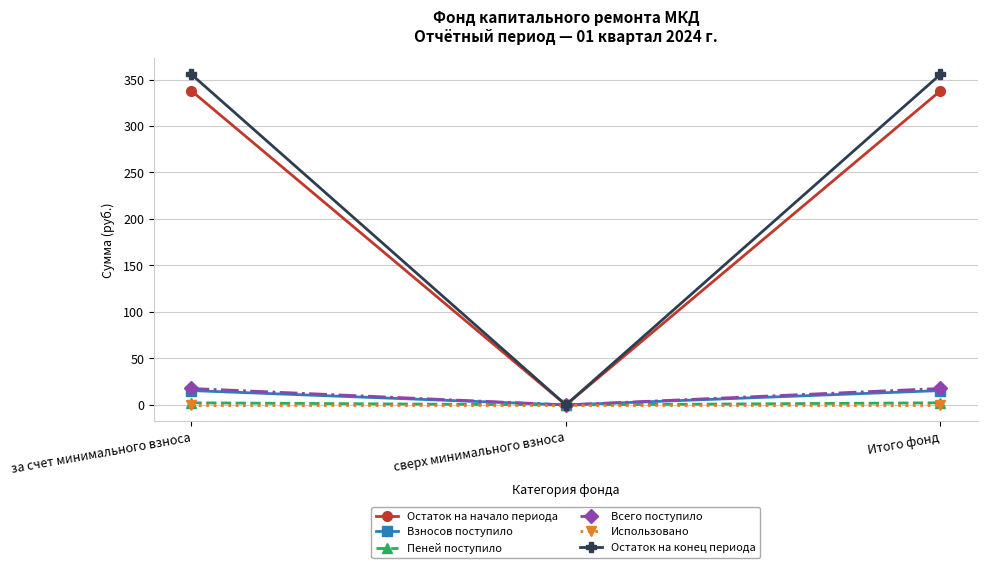

Is the value of Взносов поступило at за счет минимального взноса greater than the value of Остаток на начало периода at Итого фонд?

No